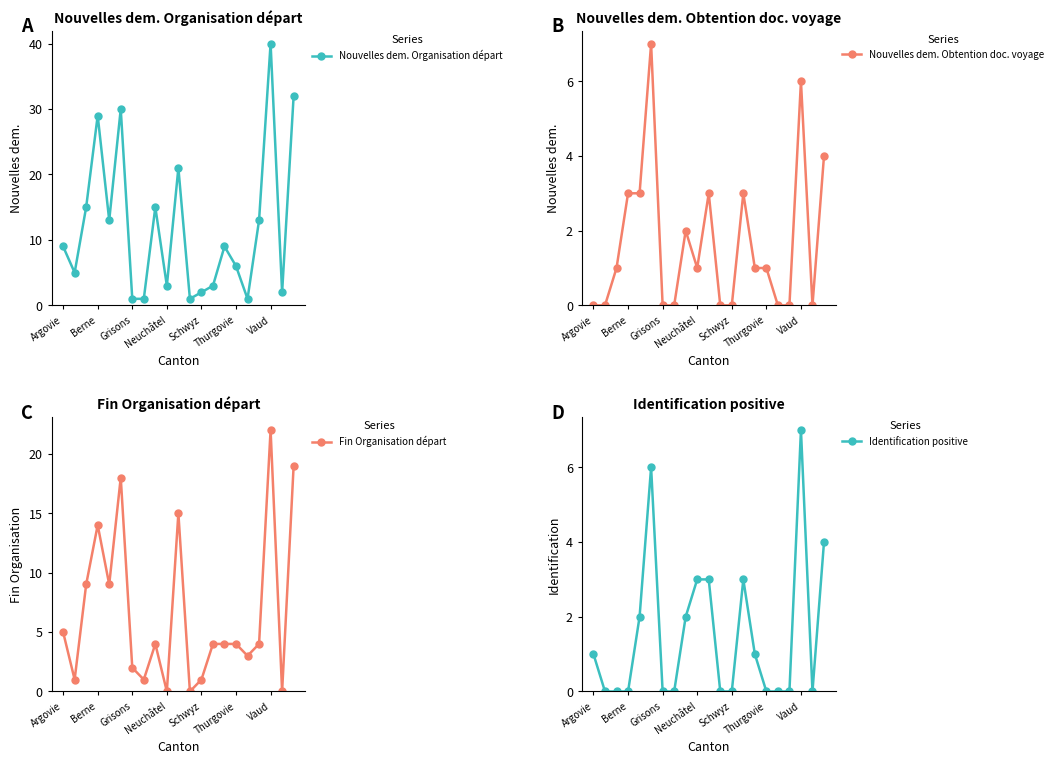

What is the highest value of the Nouvelles dem. Organisation départ series?

40